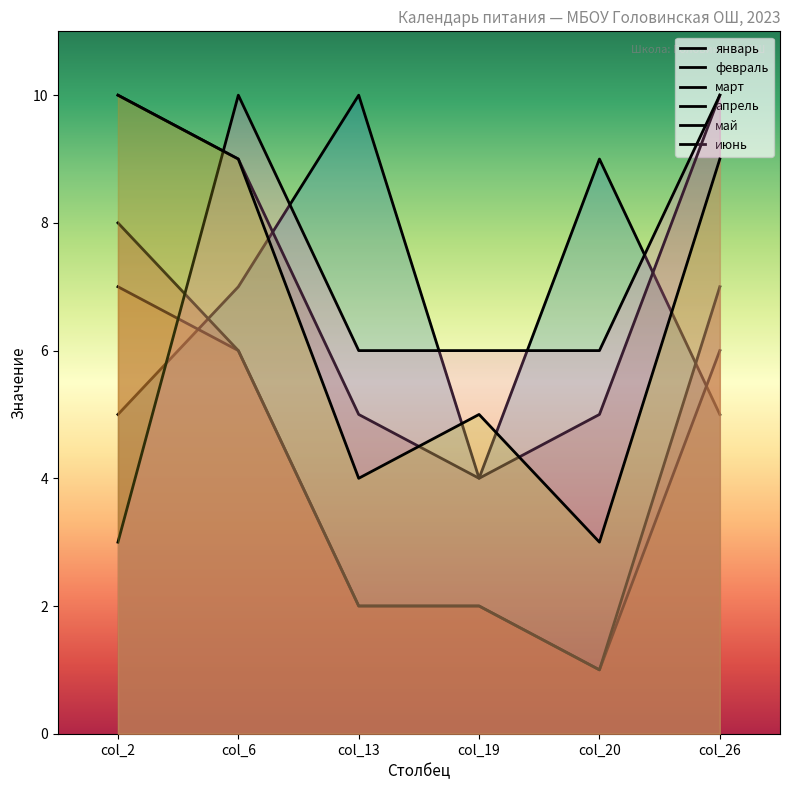

How many categories are shown in the chart?

6